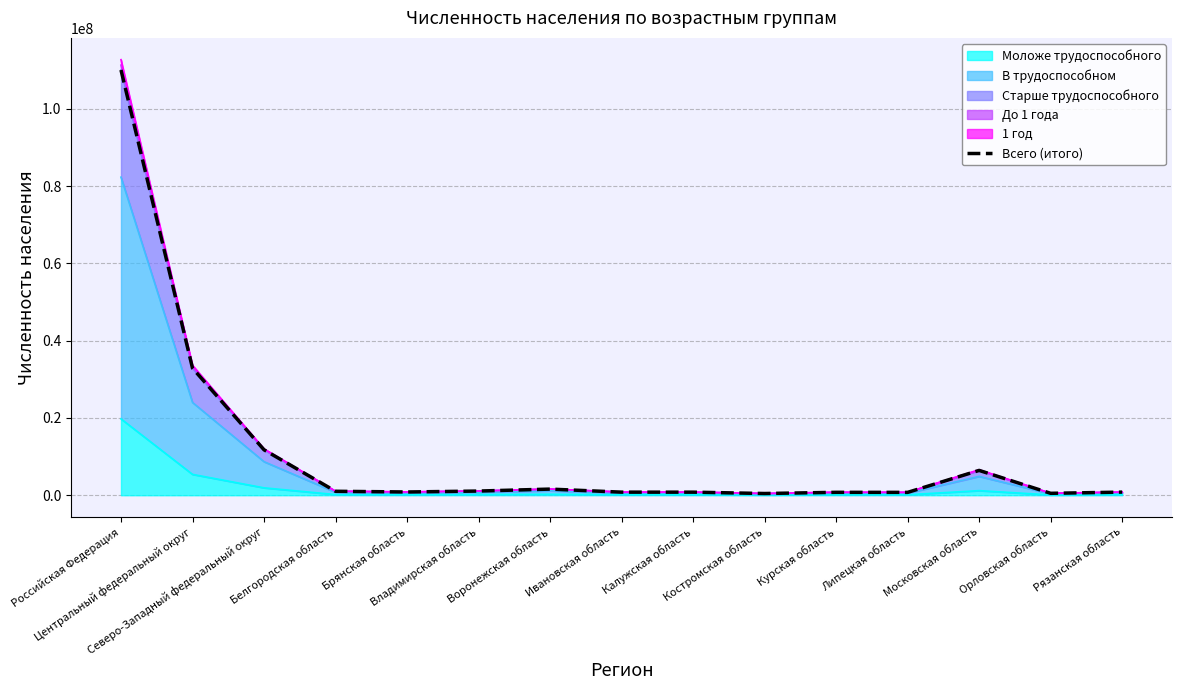

What is the highest value of the Моложе трудоспособного series?

19767296